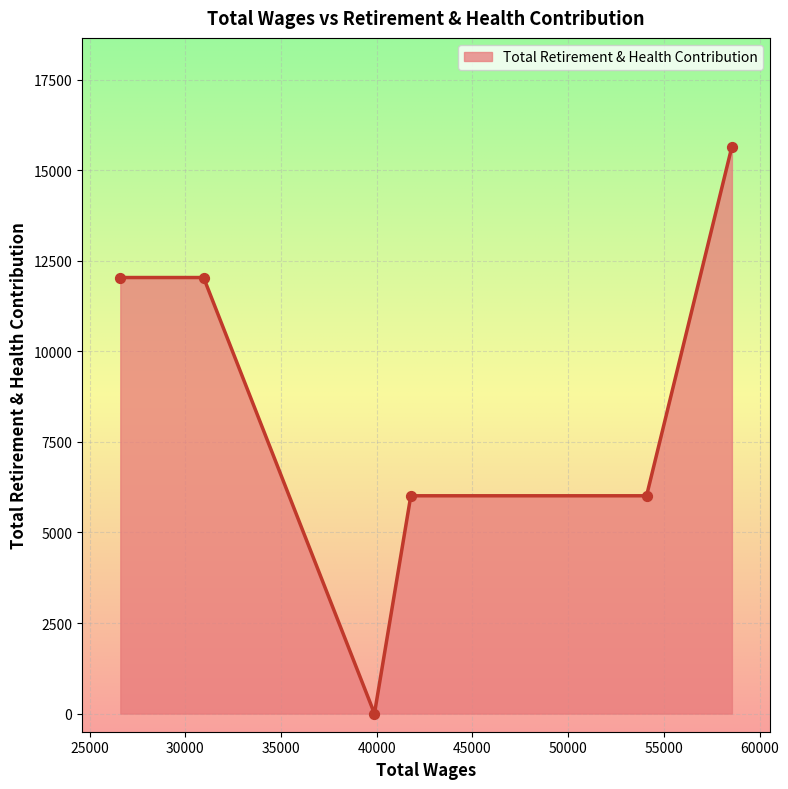

What is the difference between the maximum and second lowest values?

9638